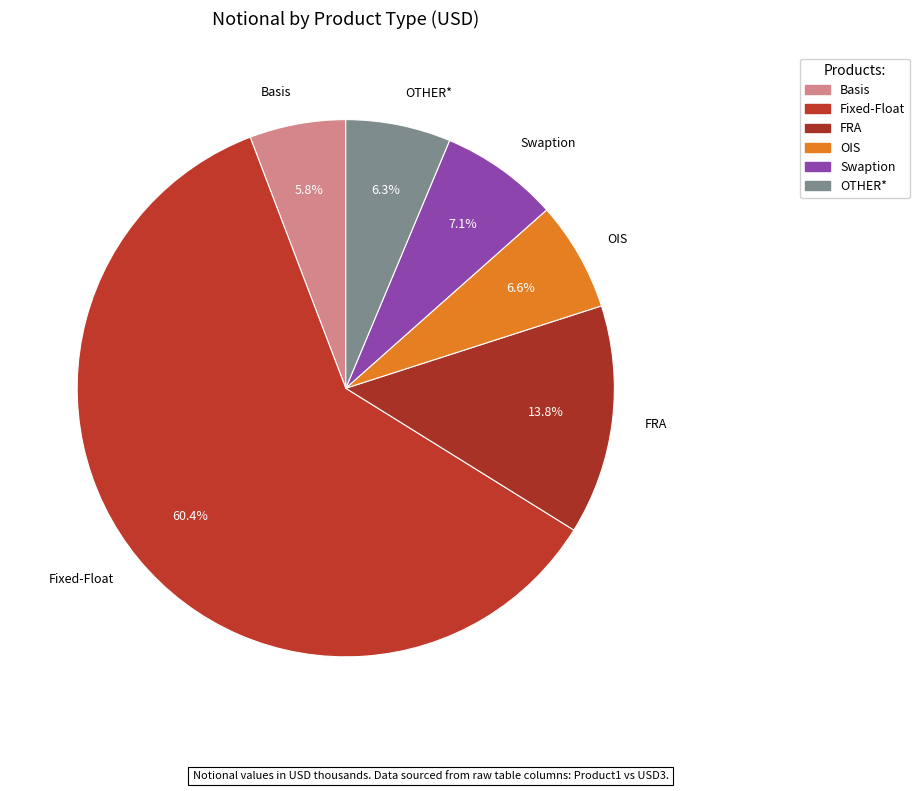

How many segments does this pie chart have?

6